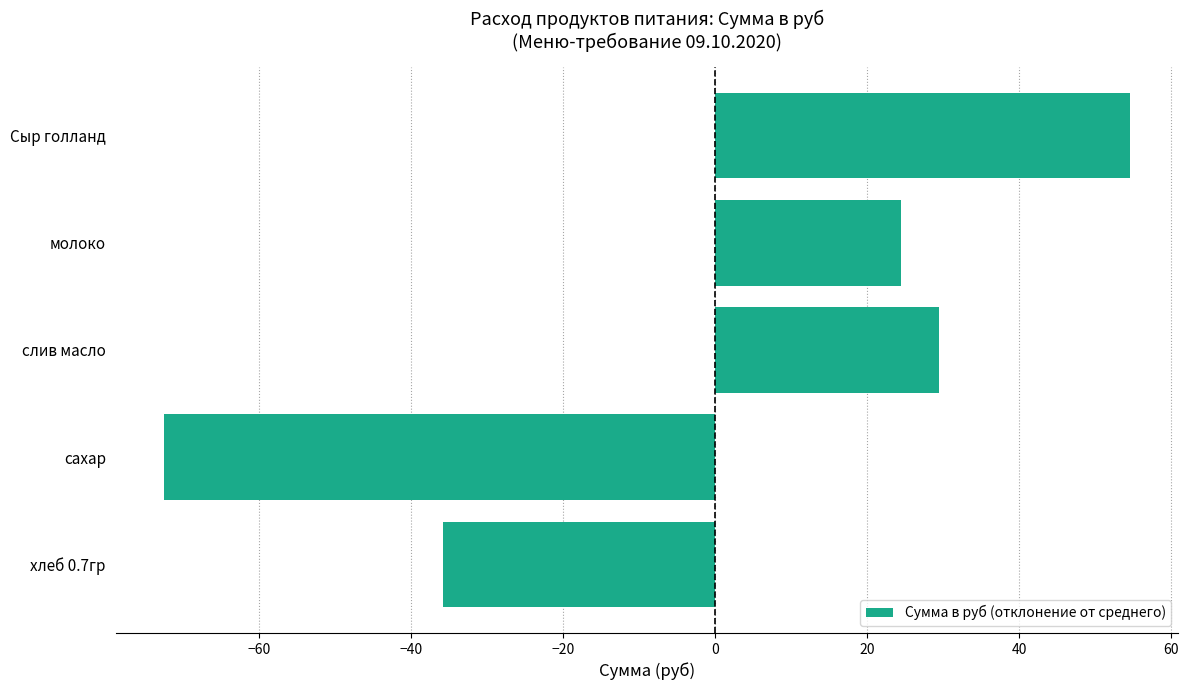

Which label corresponds to the smallest value in the chart?

сахар